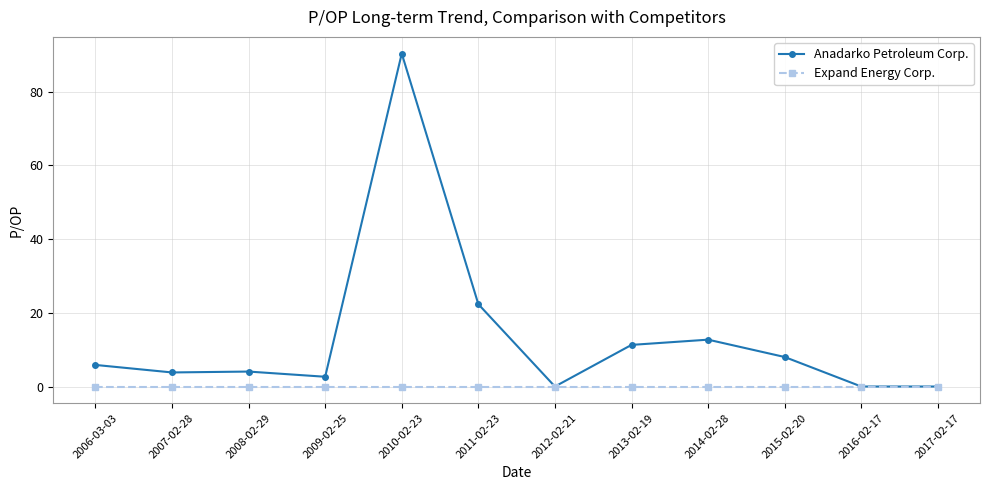

What is the label of the 4th point from the right?

2014-02-28